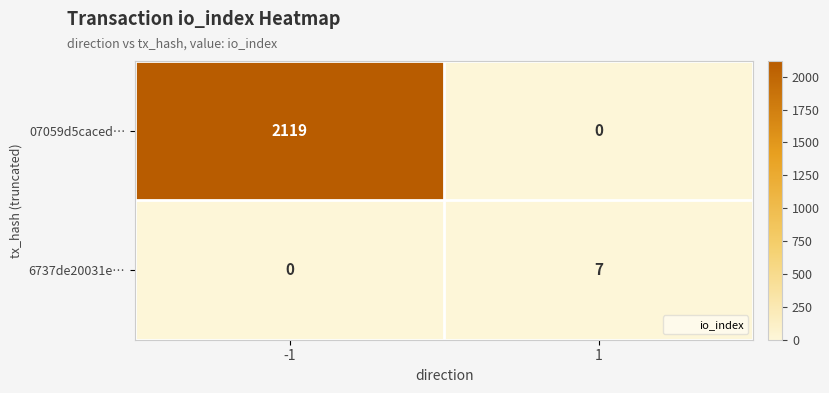

Which series has the largest range (max minus min)?

07059d5caced…